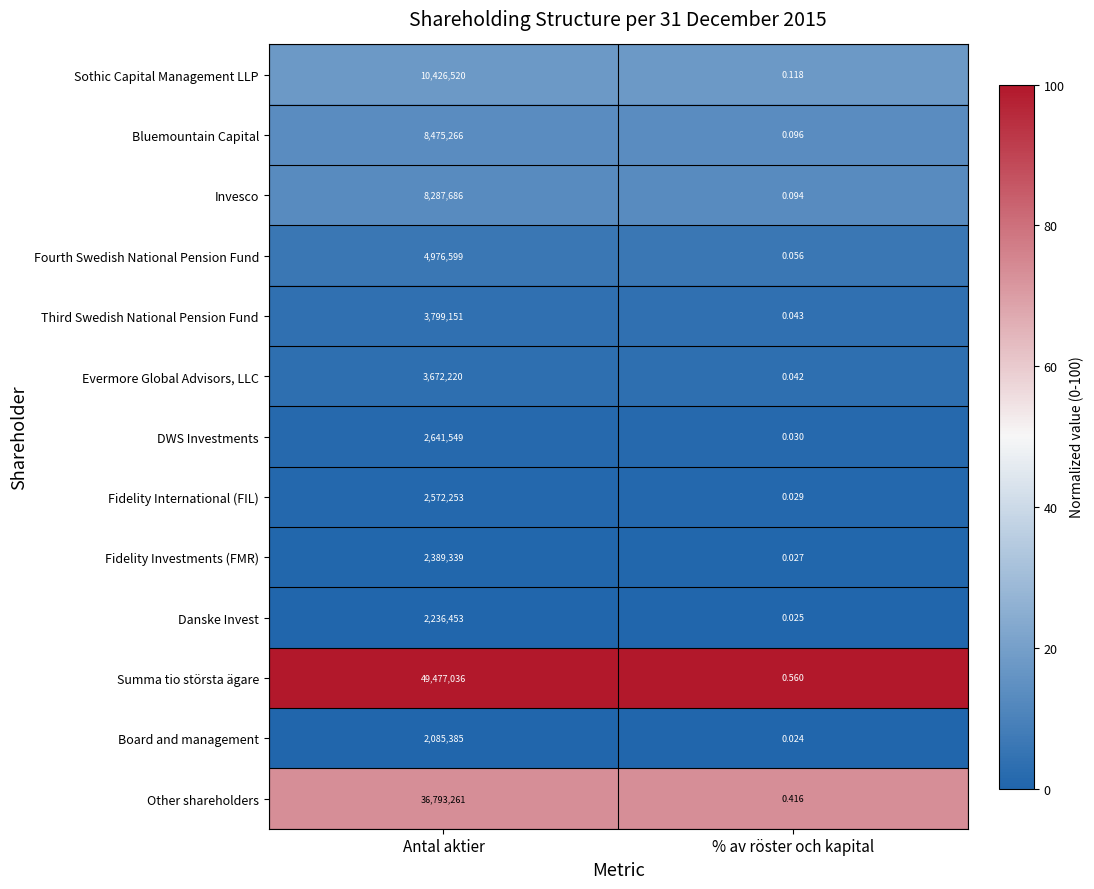

List the labels in order of Fidelity Investments (FMR) value, largest first.

Antal aktier, % av röster och kapital